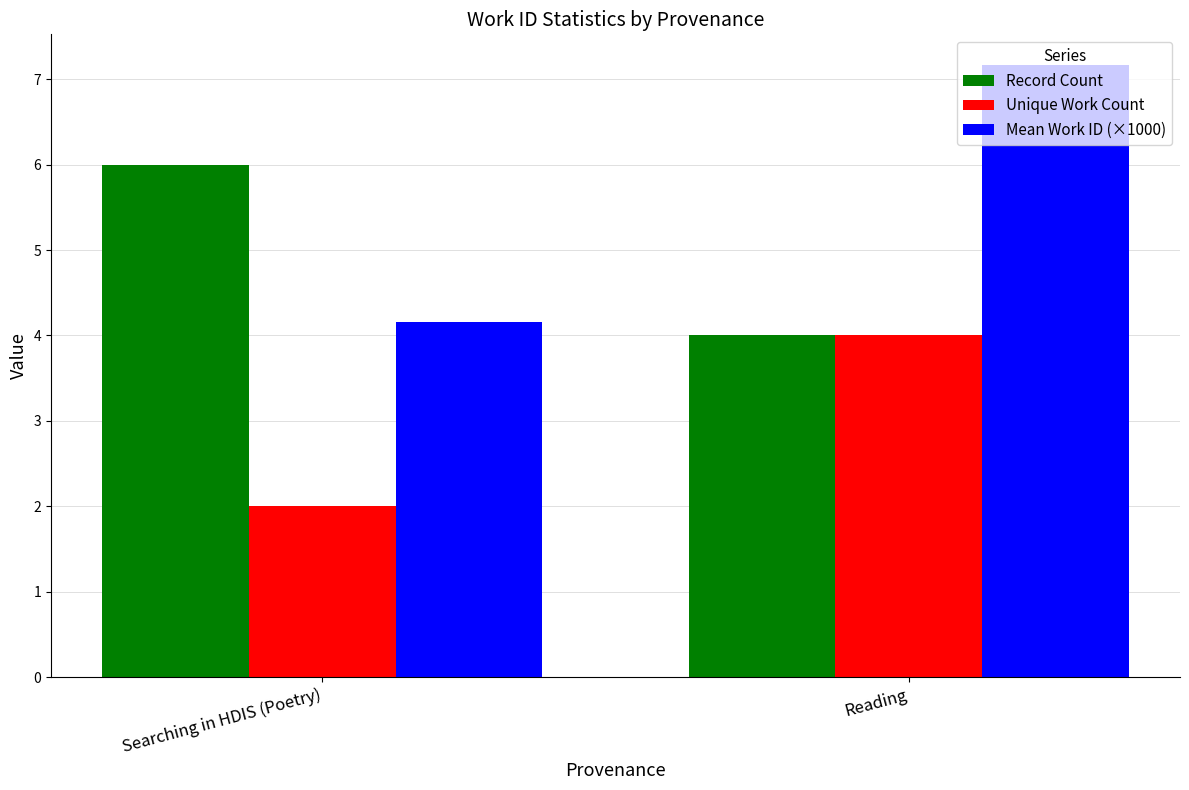

Reading left to right, what are all the values shown in this chart?

Record Count: 6.0	4.0
Unique Work Count: 2.0	4.0
Mean Work ID (×1000): 4.2	7.2